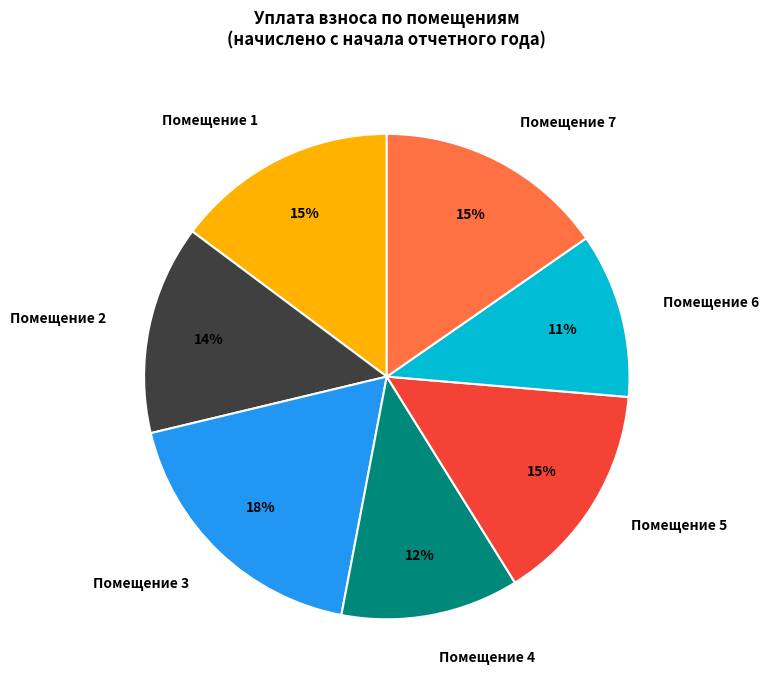

Is the sum of Помещение 5 and Помещение 2 greater than half?

No